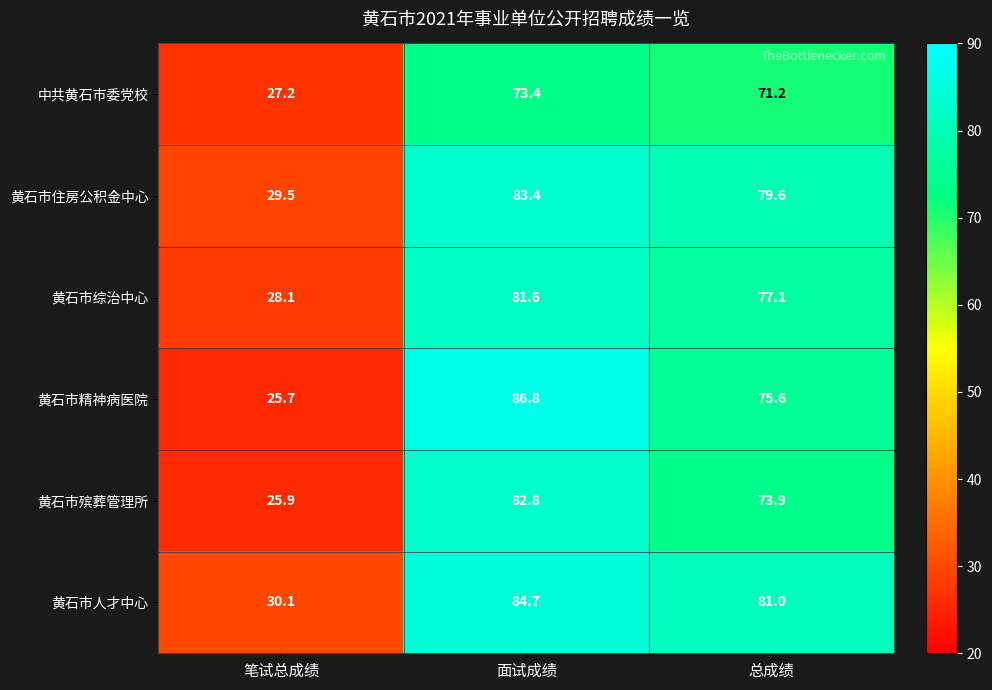

Reading left to right, transcribe all the data shown in this chart.

中共黄石市委党校: 笔试总成绩=27.2	面试成绩=73.4	总成绩=71.2
黄石市住房公积金中心: 笔试总成绩=29.5	面试成绩=83.4	总成绩=79.6
黄石市综治中心: 笔试总成绩=28.1	面试成绩=81.6	总成绩=77.1
黄石市精神病医院: 笔试总成绩=25.7	面试成绩=86.8	总成绩=75.6
黄石市殡葬管理所: 笔试总成绩=25.9	面试成绩=82.8	总成绩=73.9
黄石市人才中心: 笔试总成绩=30.1	面试成绩=84.7	总成绩=81.0